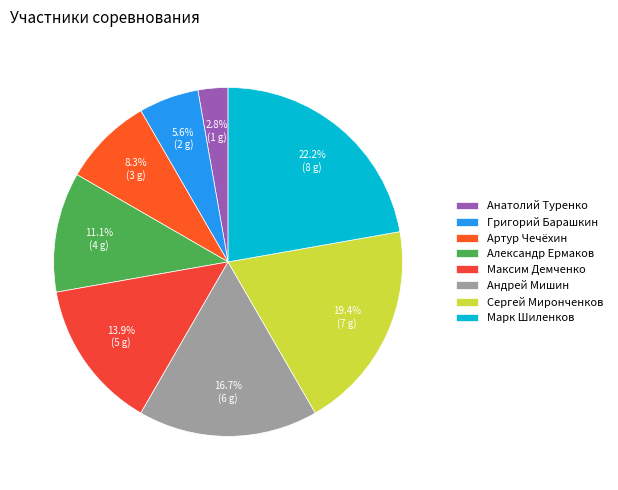

To the nearest percent, what portion does Александр Ермаков represent?

11%